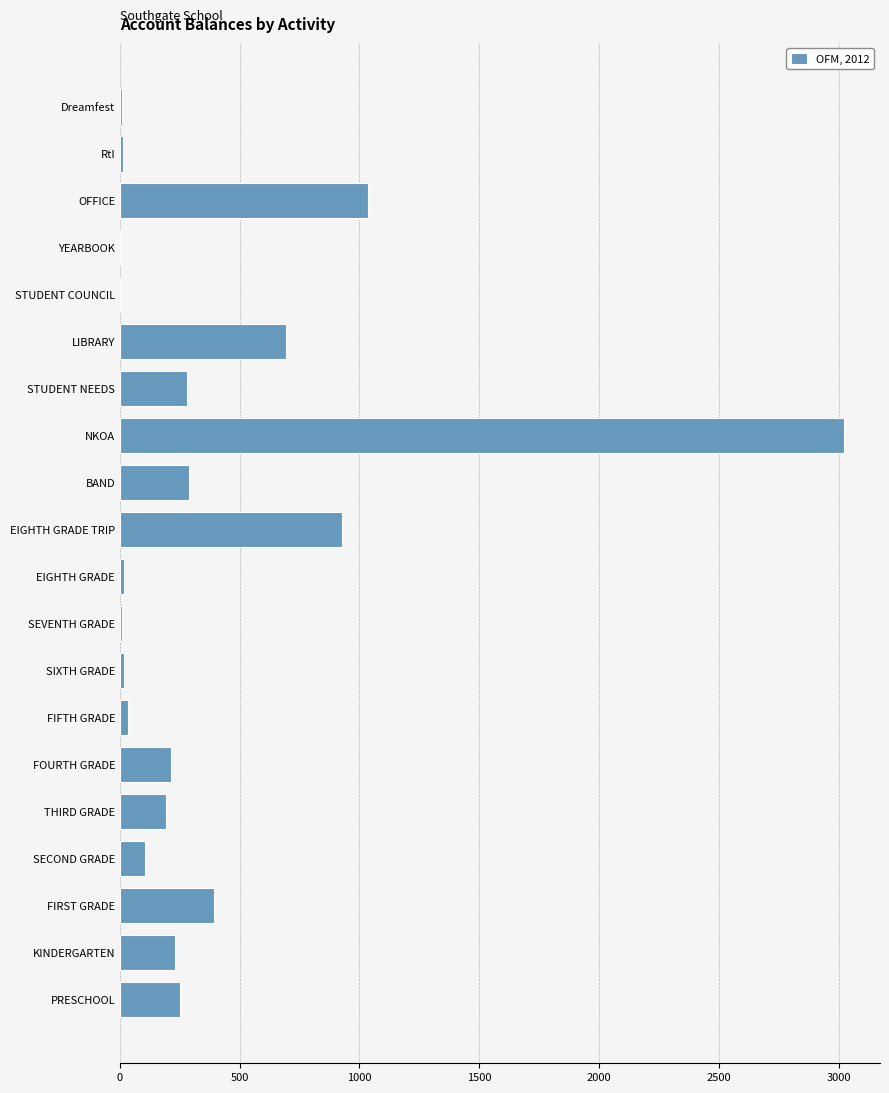

What is the change in value from KINDERGARTEN to SECOND GRADE?

-124.1